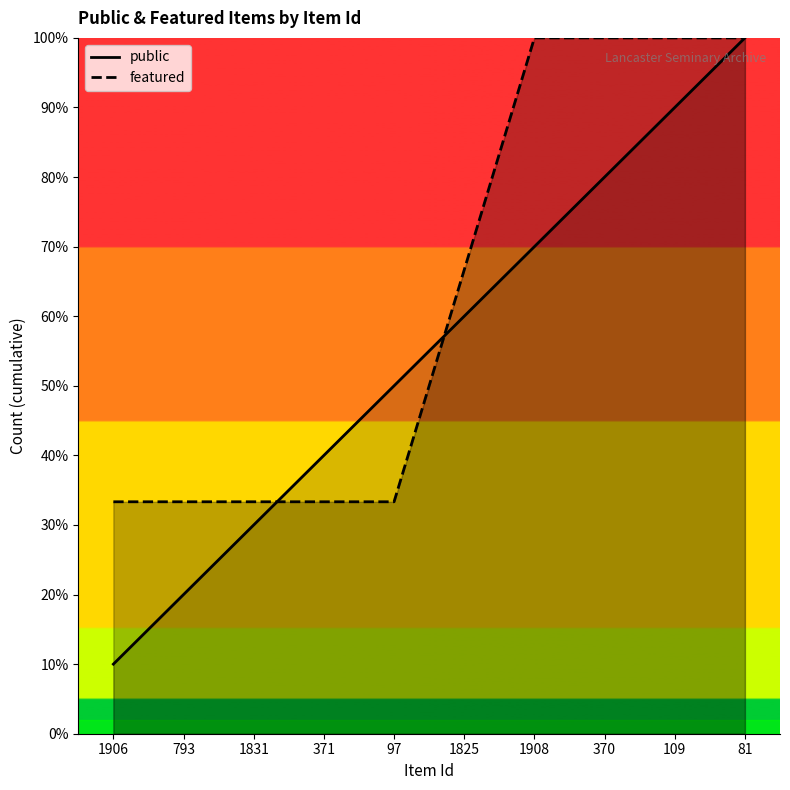

The featured series shows 34.7 at 1825. True or false?

False